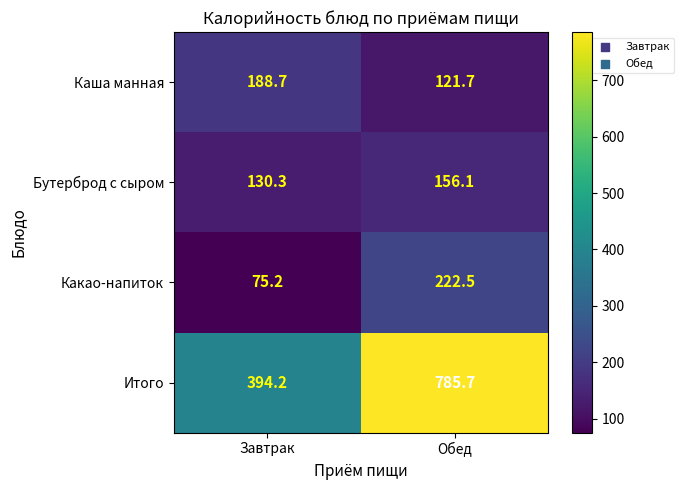

At which category does the chart reach its peak across all series?

Обед